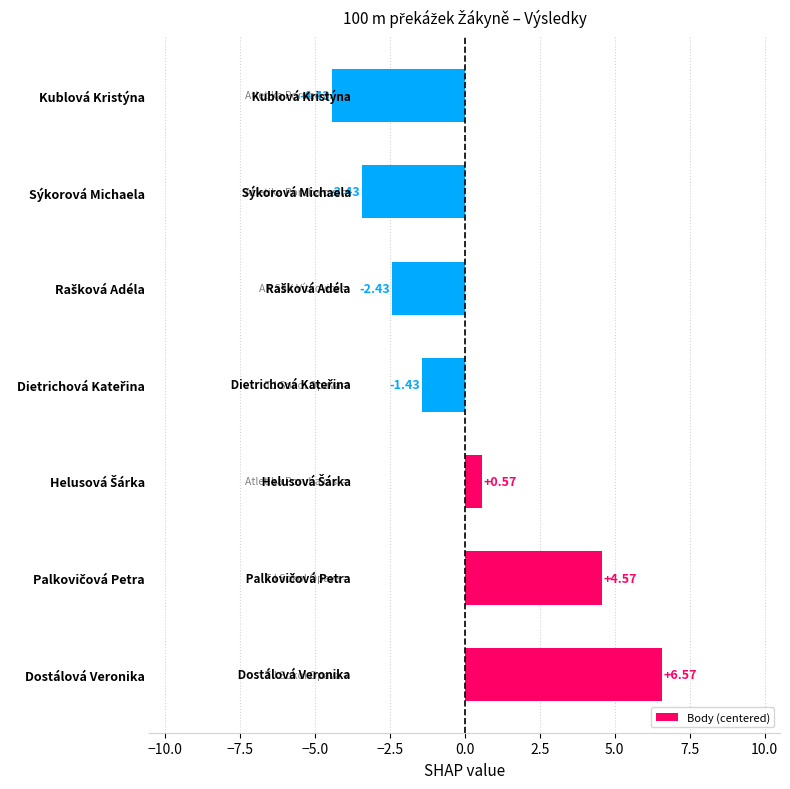

Which category has the lowest value across all series?

Kublová Kristýna